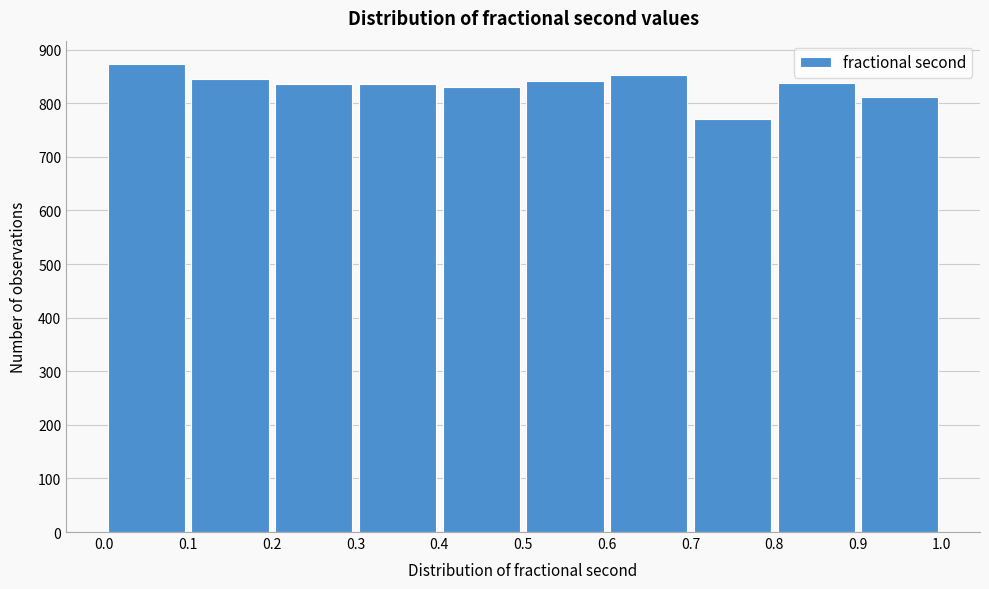

Reading left to right, transcribe this chart: for each bar, give the range it covers on the x-axis and its height. The values are not printed on the chart, so give them approximately, as read against the axis.

0.0 to 0.1: 870
0.1 to 0.2: 850
0.2 to 0.3: 840
0.3 to 0.4: 840
0.4 to 0.5: 830
0.5 to 0.6: 840
0.6 to 0.7: 850
0.7 to 0.8: 770
0.8 to 0.9: 840
0.9 to 1.0: 810